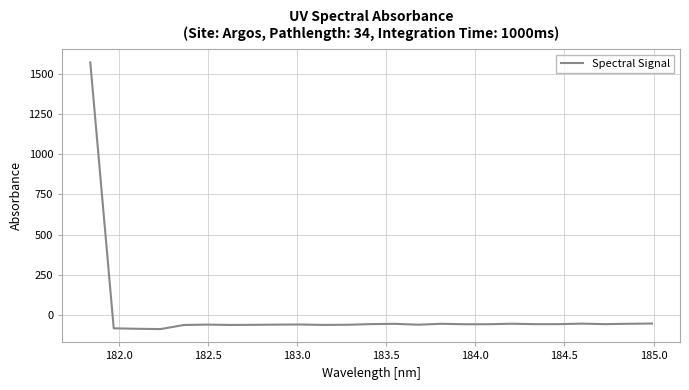

What is the maximum value shown in the chart?

1572.1